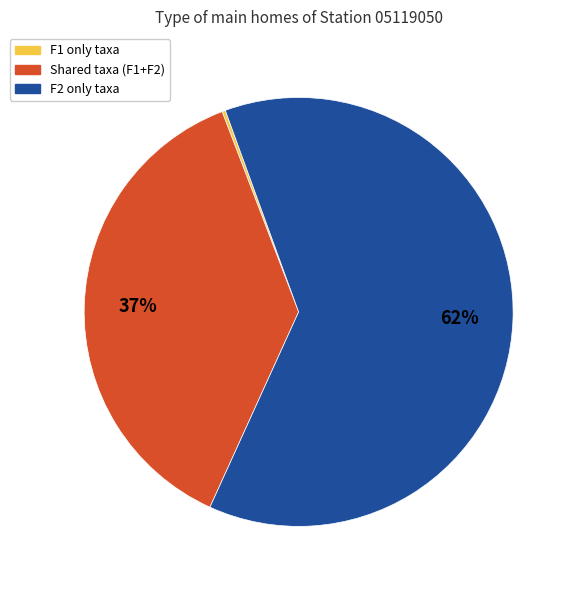

Is there a majority slice in this chart?

Yes